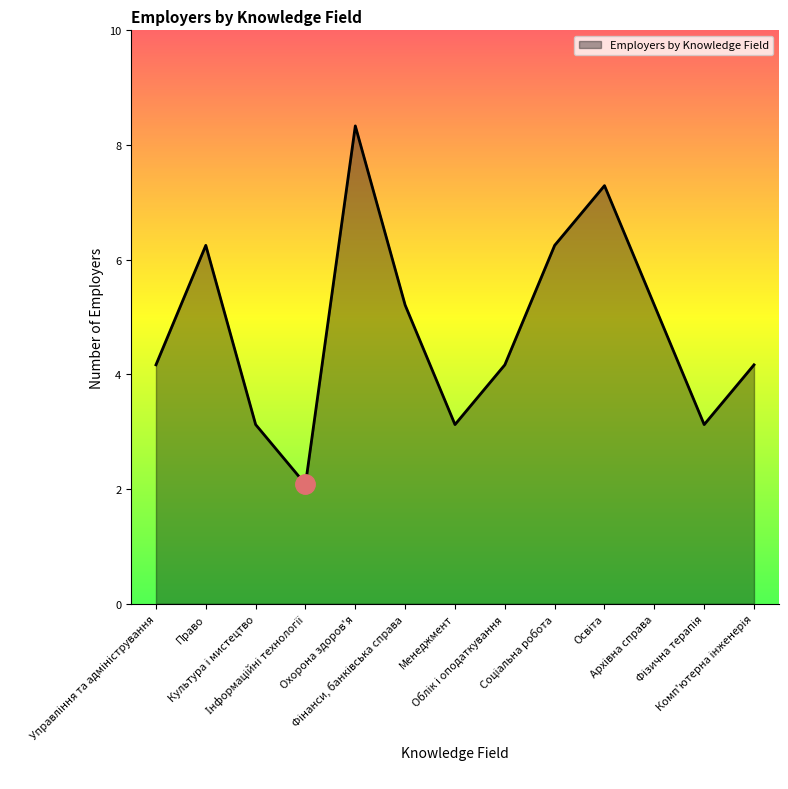

Rank the categories by value from highest to lowest.

Охорона здоров'я, Освіта, Право, Соціальна робота, Фінанси, банківська справа, Архівна справа, Управління та адміністрування, Облік і оподаткування, Комп'ютерна інженерія, Культура і мистецтво, Менеджмент, Фізична терапія, Інформаційні технології